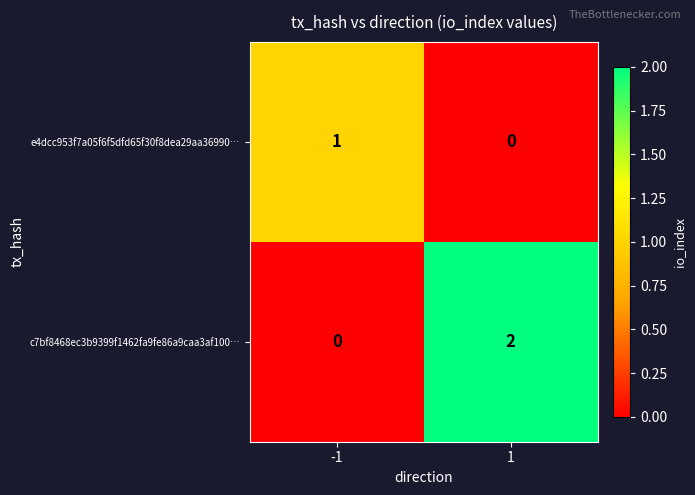

Reading left to right, transcribe all the data shown in this chart.

e4dcc953f7a05f6f5dfd65f30f8dea29aa36990…: -1=1	1=0
c7bf8468ec3b9399f1462fa9fe86a9caa3af100…: -1=0	1=2